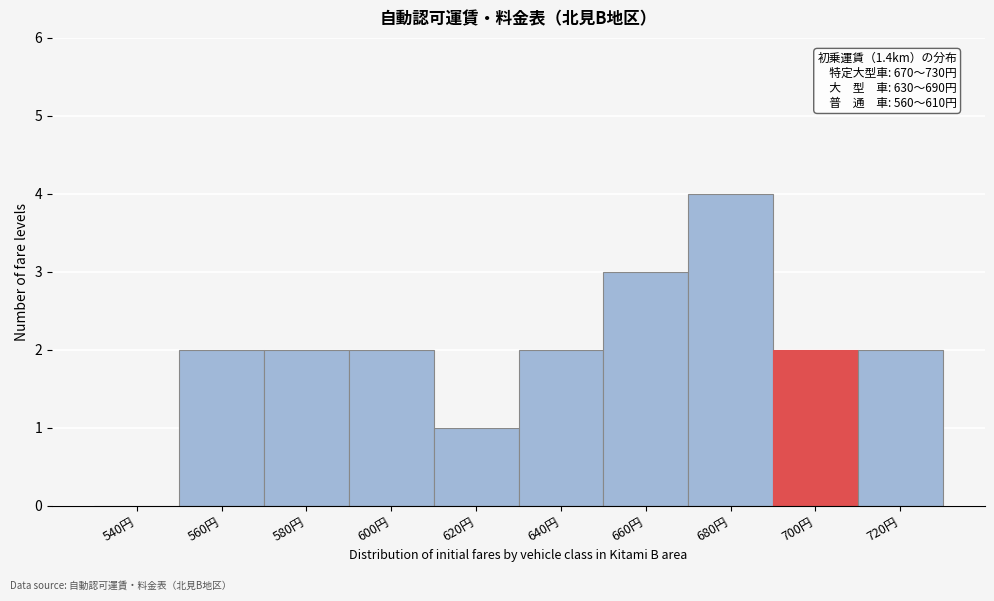

Reading right to left, list all the values displayed in this chart.

720円=2	700円=2	680円=4	660円=3	640円=2	620円=1	600円=2	580円=2	560円=2	540円=0